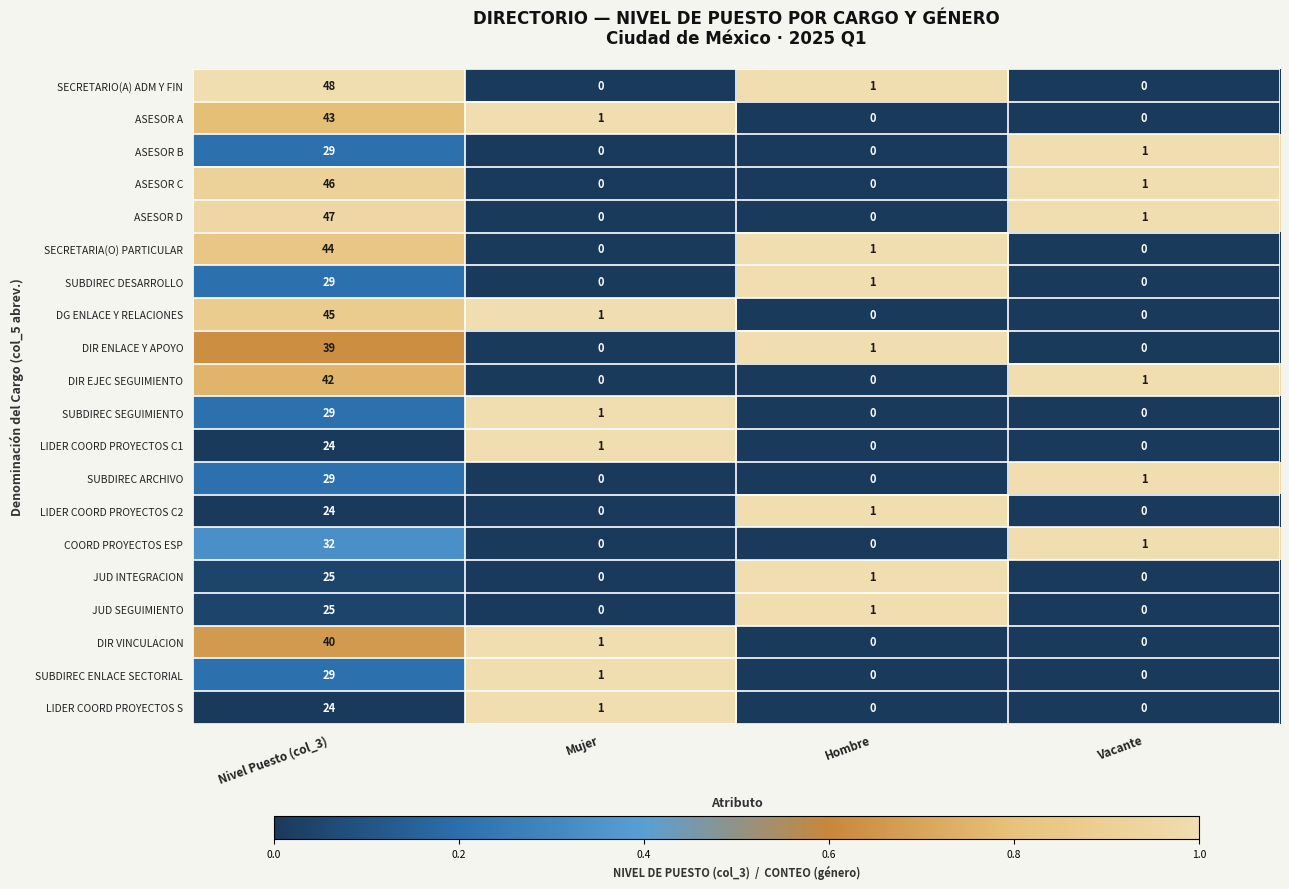

Where does the ASESOR D series first go above 1?

Nivel Puesto (col_3)